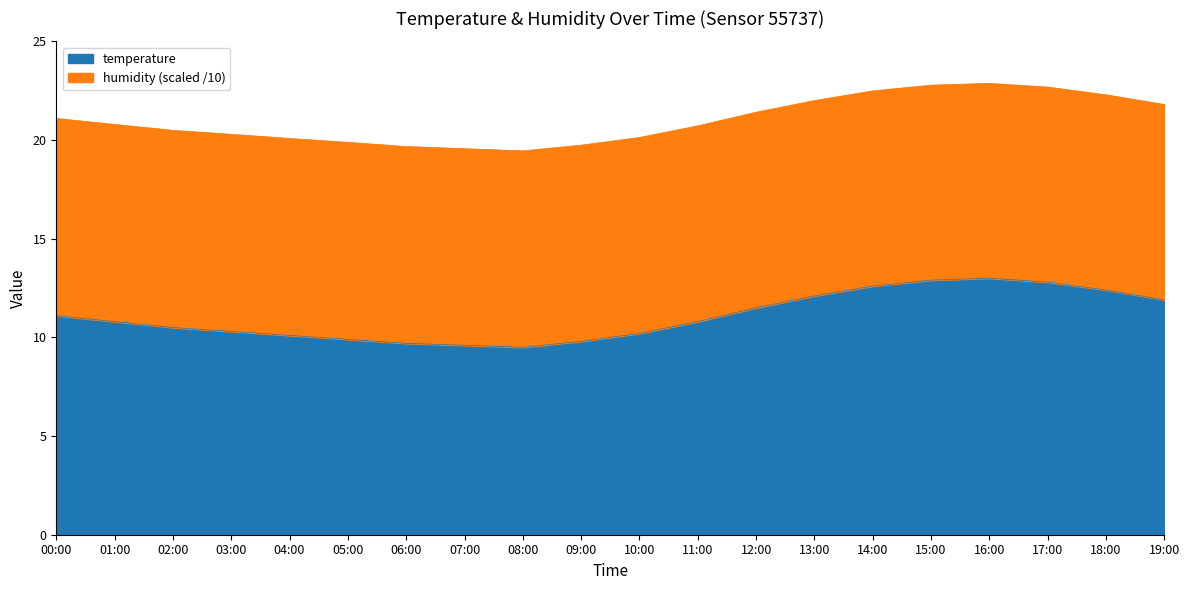

Which label corresponds to the largest value in the chart?

16:00